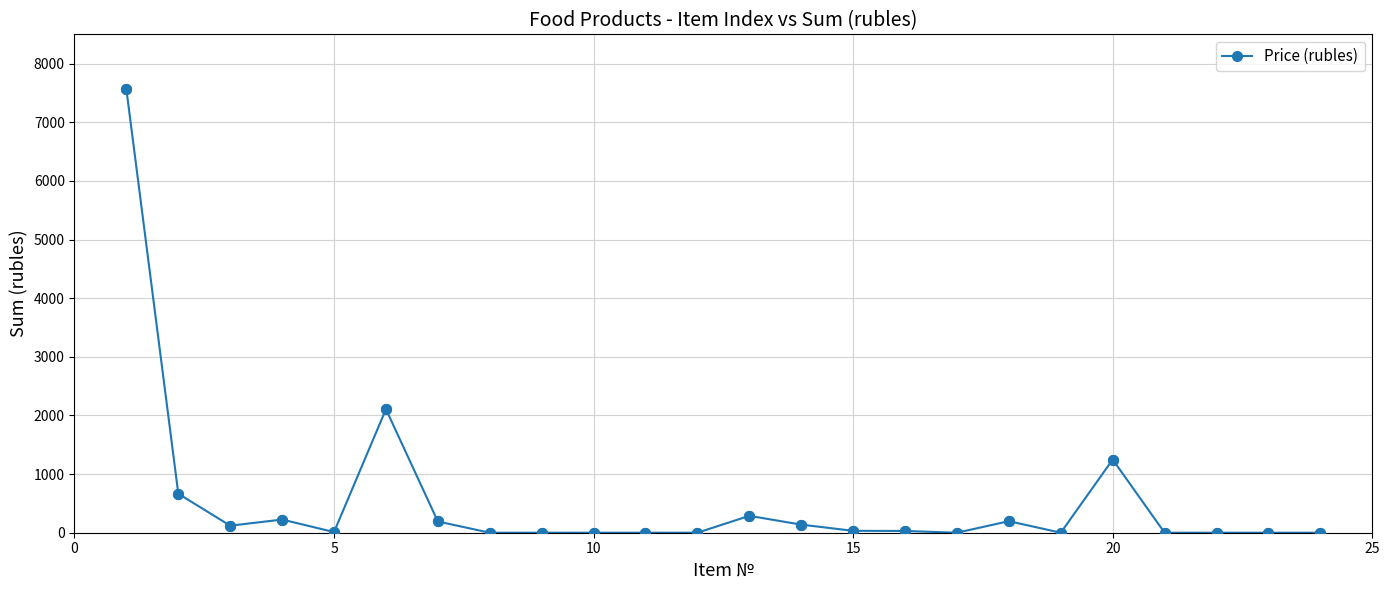

What is the greatest value displayed?

7560.0